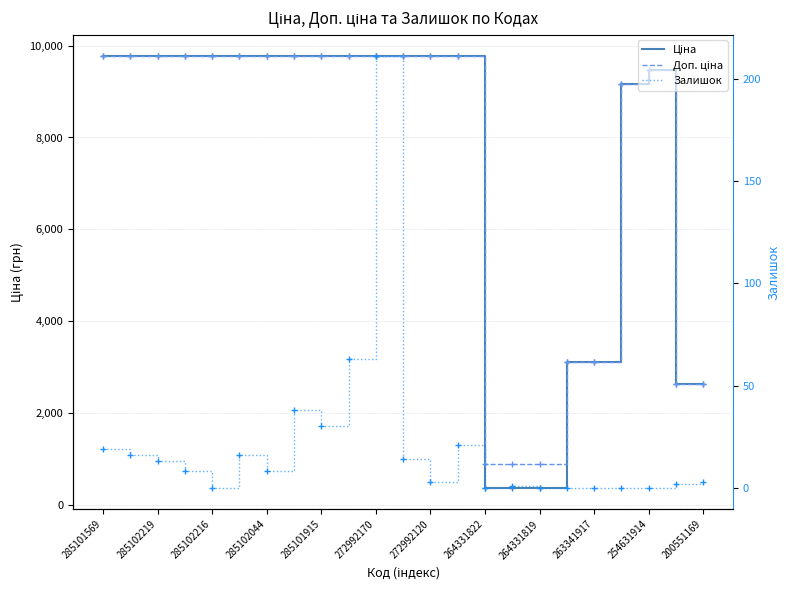

True or false: Ціна and Залишок intersect in this chart.

False